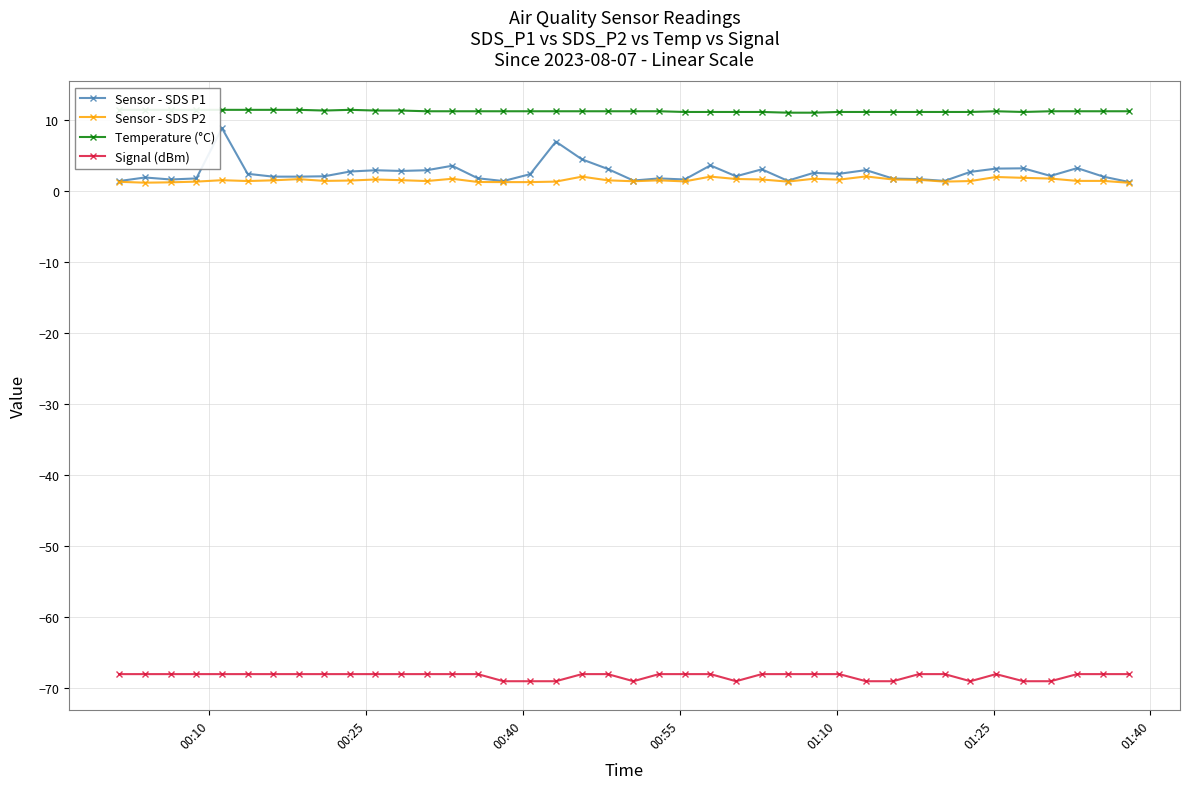

What is the maximum value for Sensor - SDS P1?

8.8